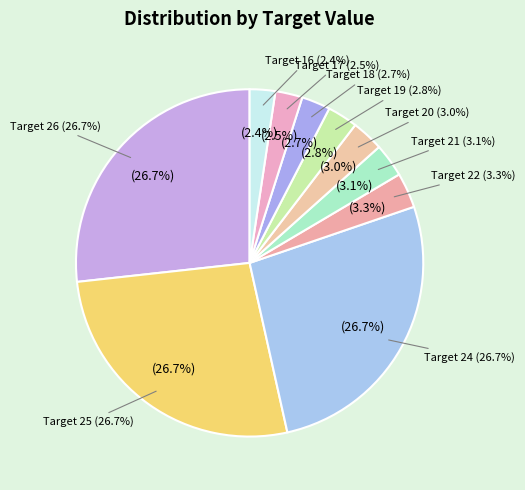

Which has a higher value, 20 or 26?

26